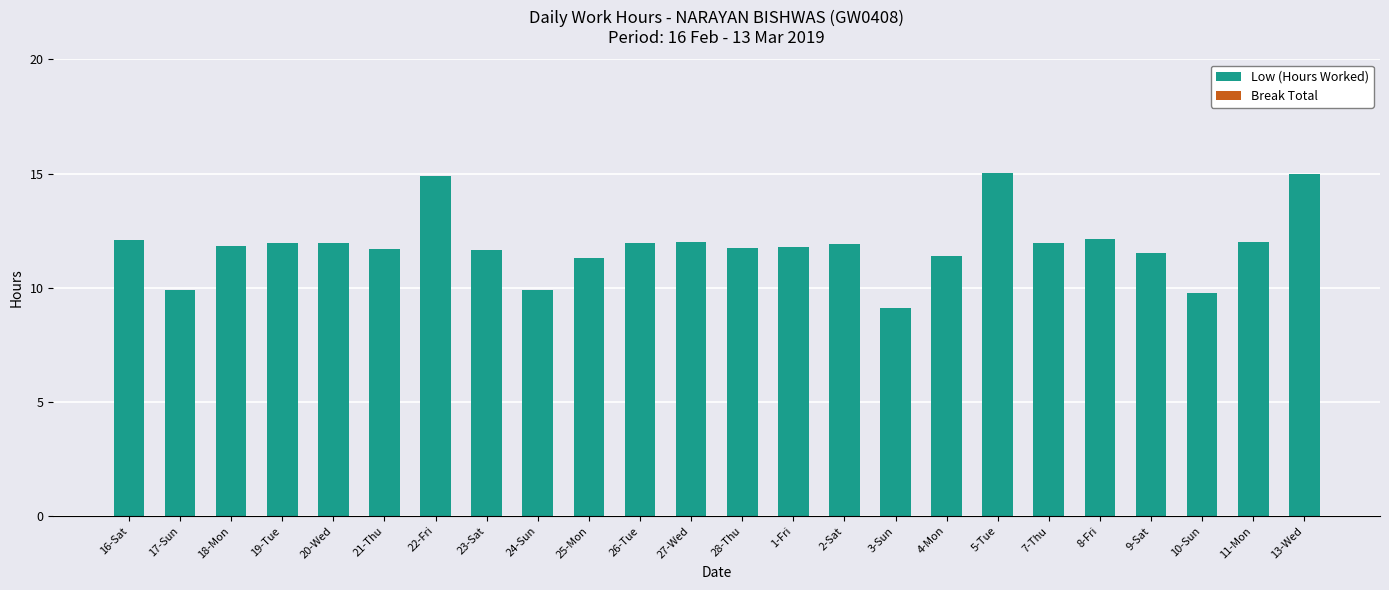

Where does the data first go above 11?

16-Sat